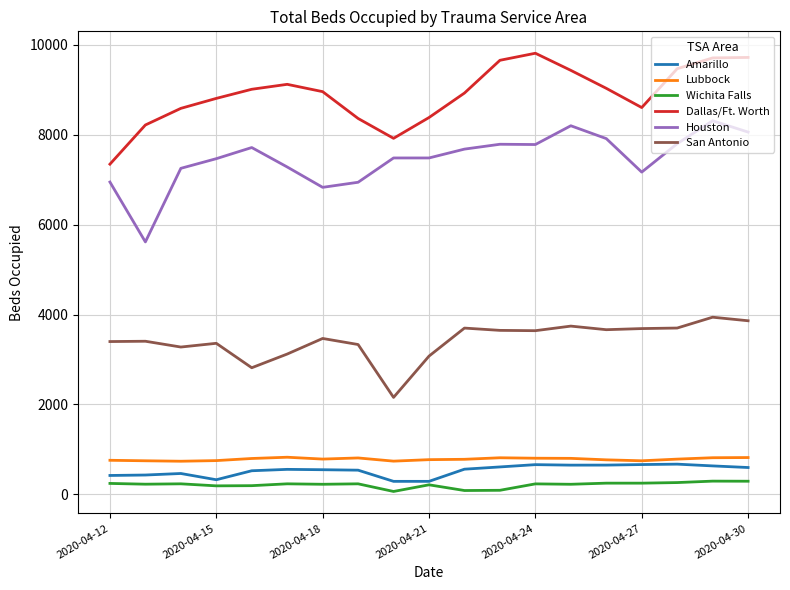

What is the difference between the maximum and minimum values in the Amarillo series?

383